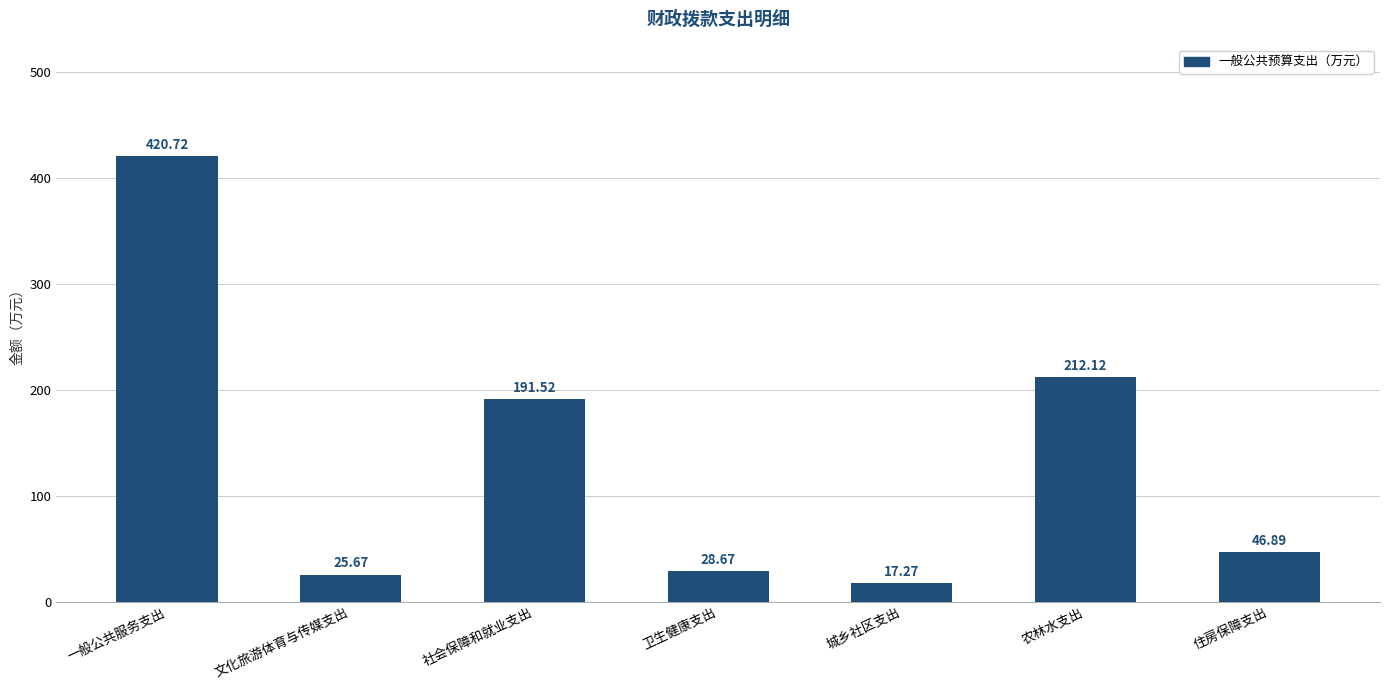

At which category does the chart reach its minimum across all series?

城乡社区支出